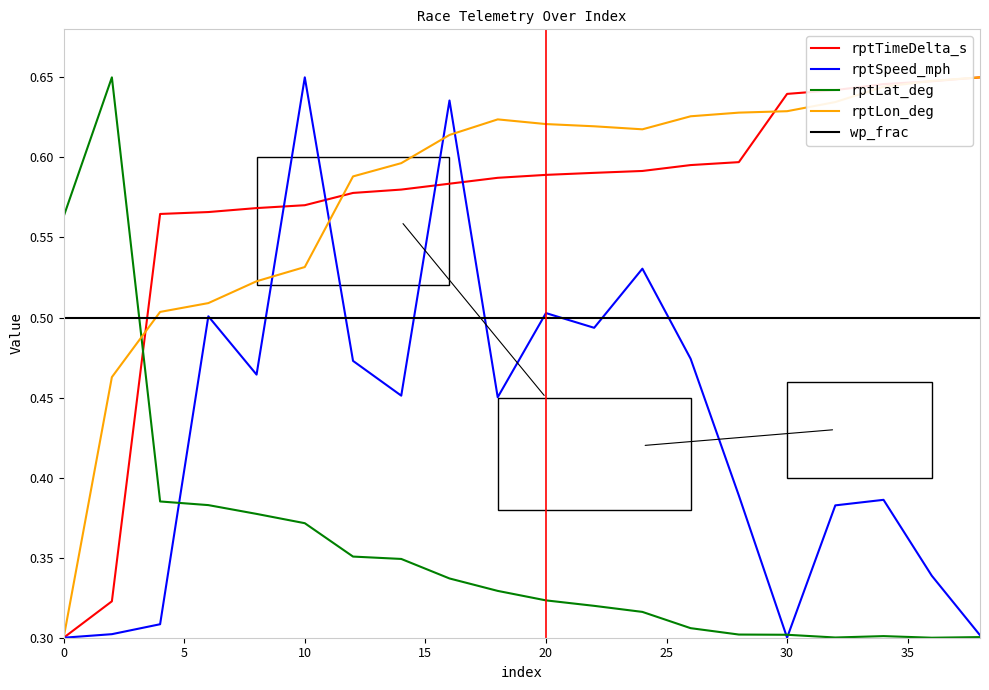

What are all the series names shown in the legend?

rptTimeDelta_s, rptSpeed_mph, rptLat_deg, rptLon_deg, wp_frac